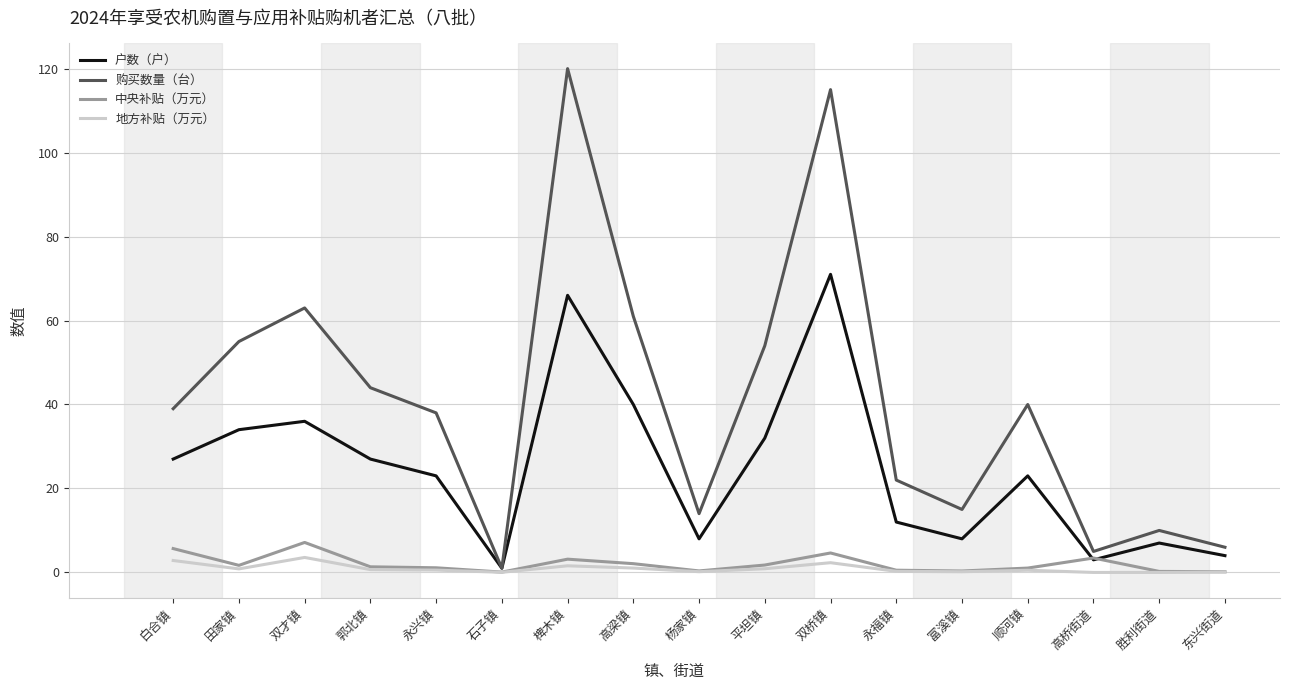

Which series has the largest range (max minus min)?

购买数量（台）